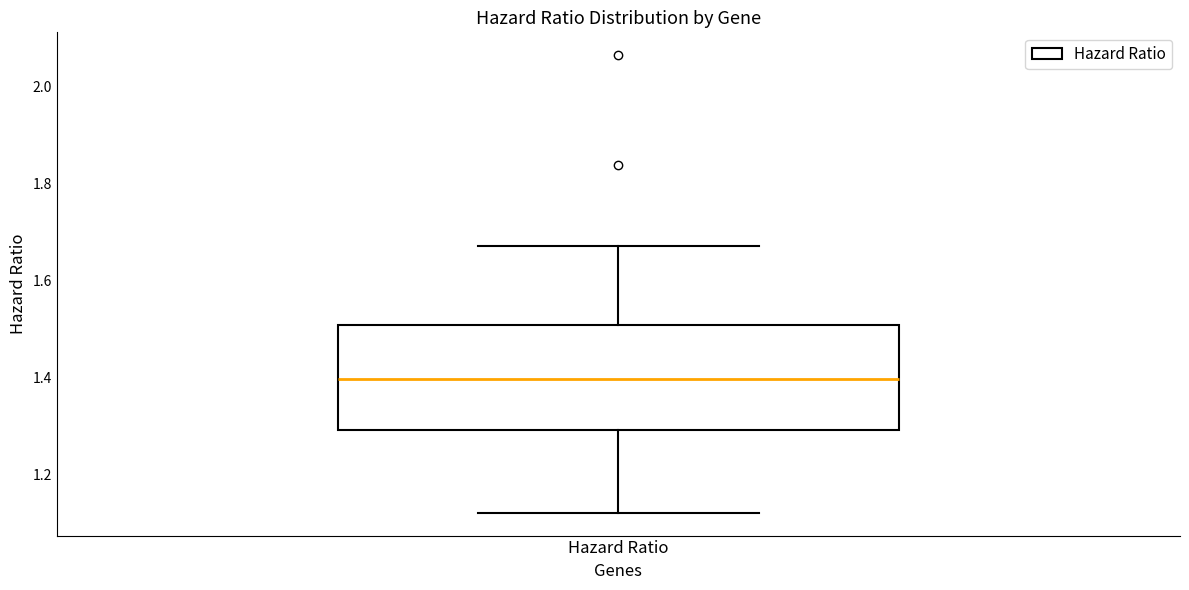

Read this box plot against the y-axis: the position of the median line, the range covered by the box, and the ends of both whiskers. The values are not printed on the chart, so give them approximately, as read against the axis.

median 1.40, box 1.30 to 1.50, whiskers 1.12 to 1.68